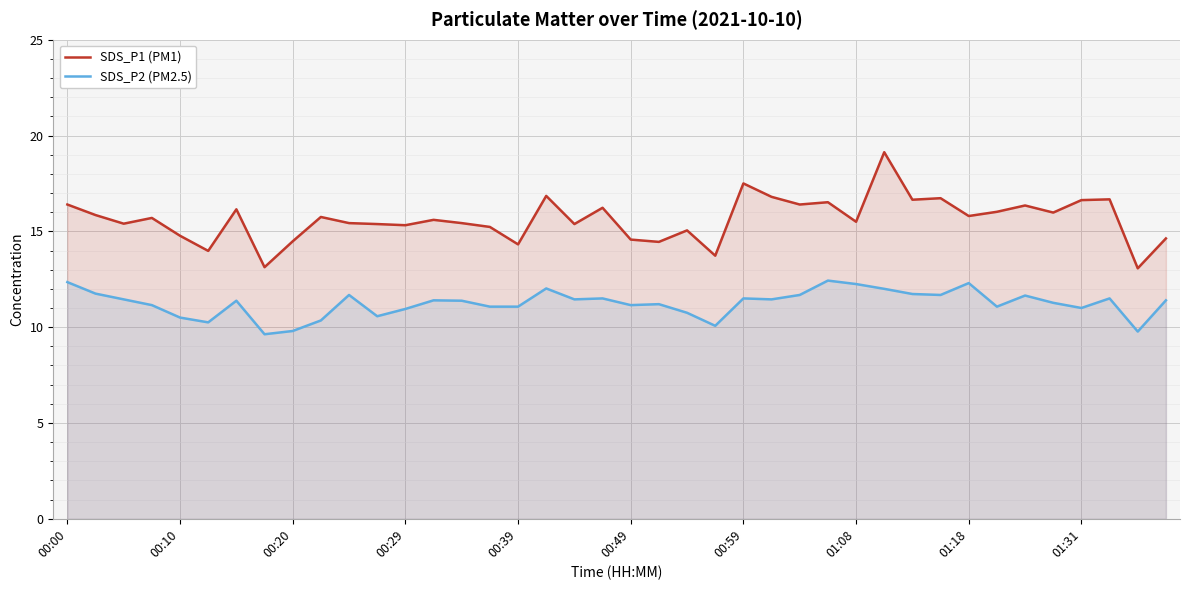

The SDS_P1 (PM1) series shows 16.9 at 17. True or false?

True